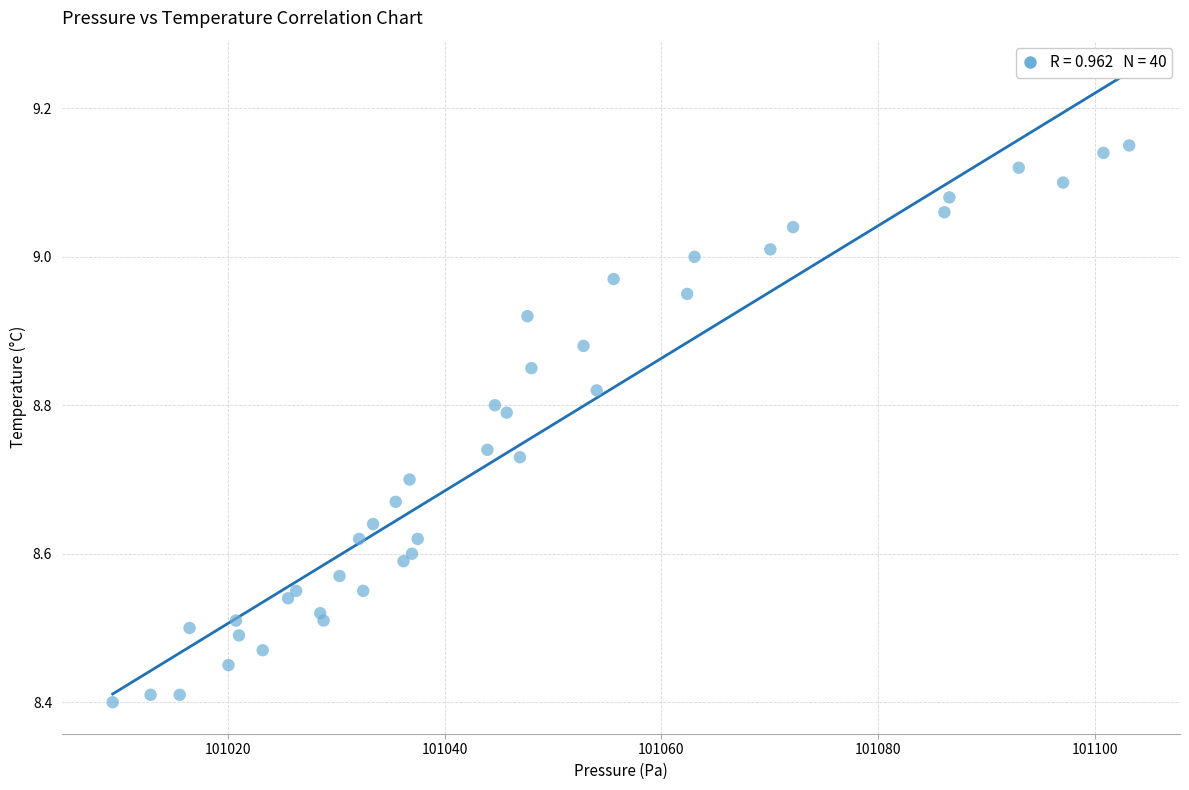

What is the range of X values (max minus min)?

93.9